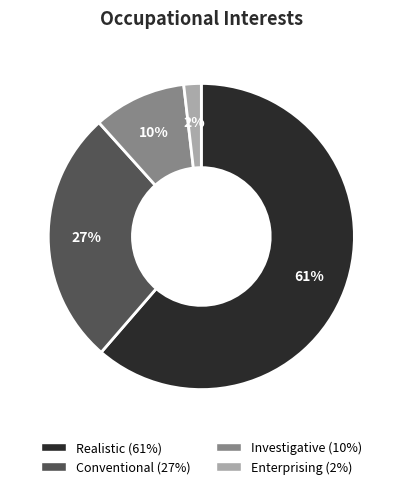

How many segments does this pie chart have?

4